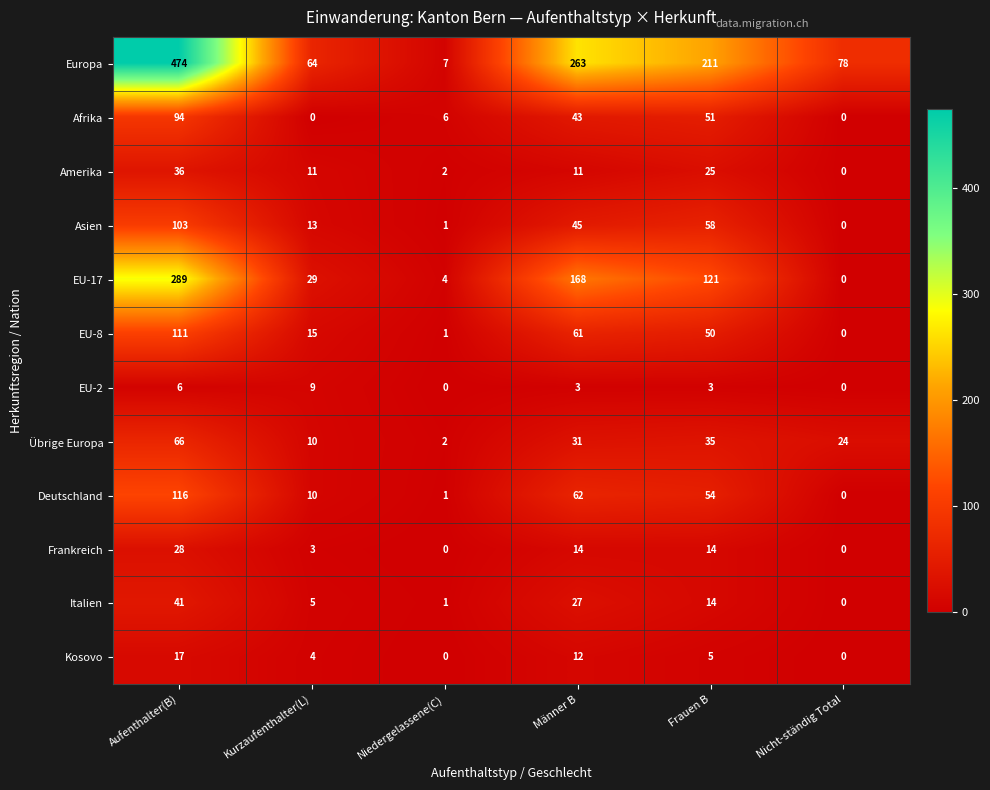

The value of Übrige Europa at Aufenthalter(B) is 66. True or false?

True